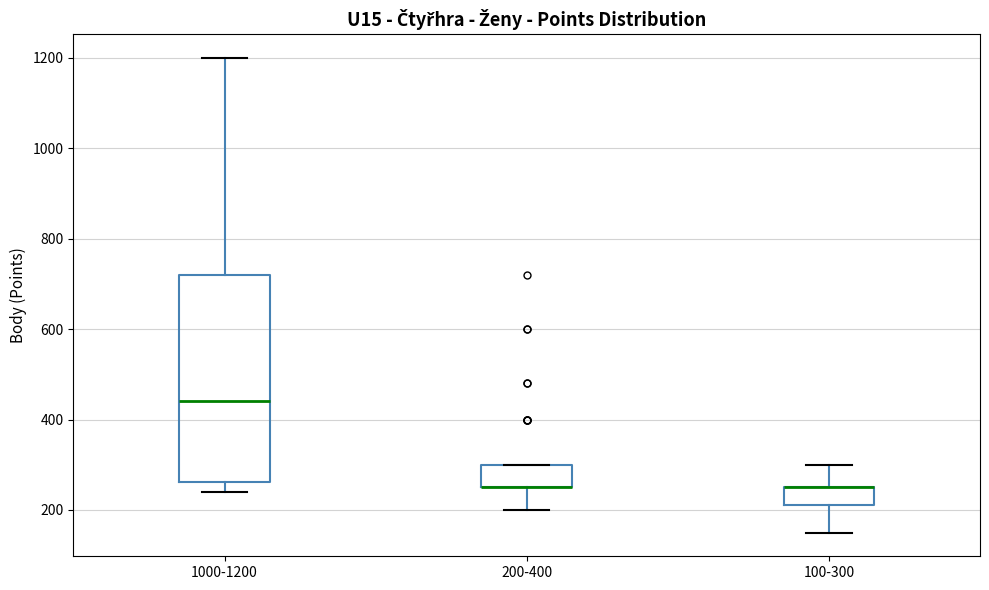

Reading left to right, read every box against the y-axis: the position of its median line, the range the box covers, and the ends of its whiskers. The values are not printed on the chart, so give them approximately, as read against the axis.

1000-1200: median 440, box 260 to 720, whiskers 240 to 1200
200-400: median 260 (drawn on the box's lower edge), box 260 to 300, whiskers 200 to 300
100-300: median 260 (drawn on the box's upper edge), box 220 to 260, whiskers 160 to 300